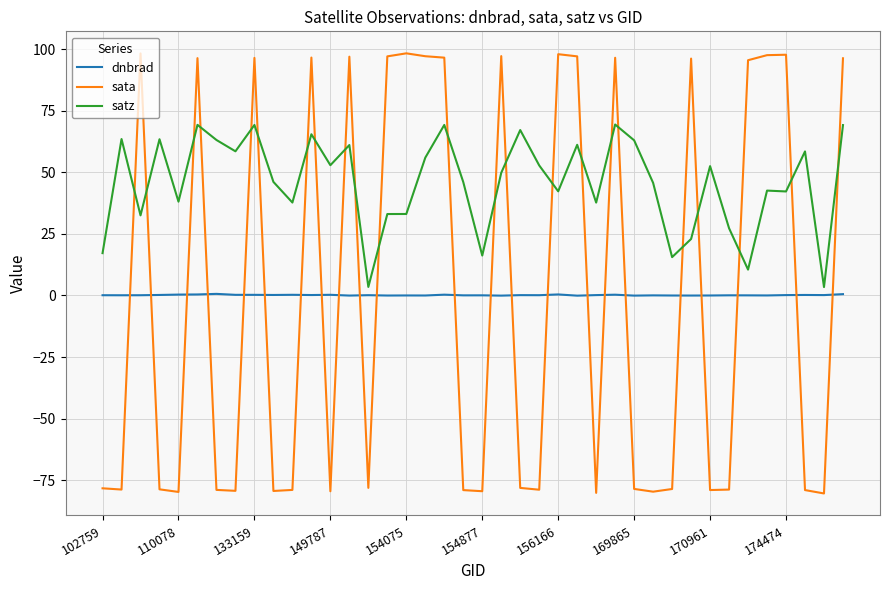

Rank the series by their maximum value, from highest to lowest.

sata, satz, dnbrad